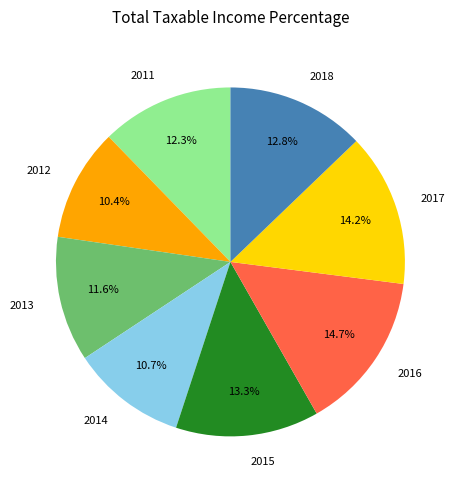

How many segments does this pie chart have?

8